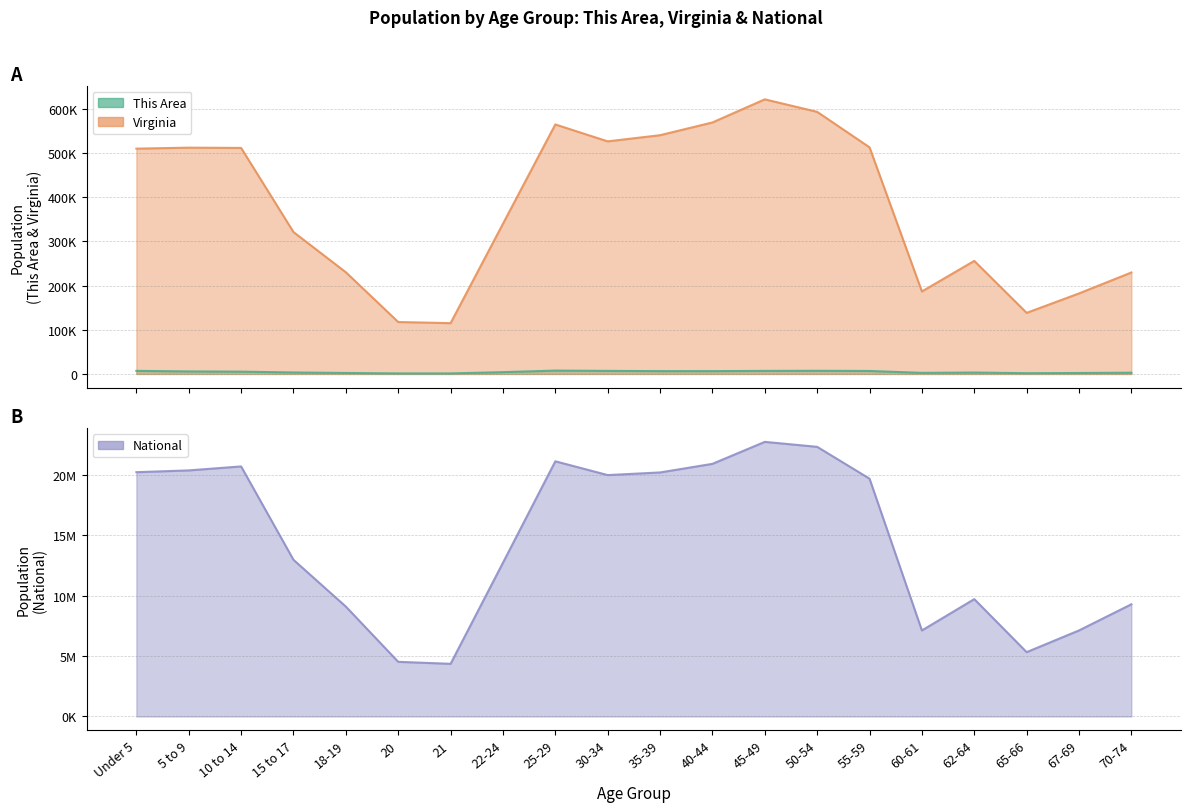

What is the label of the 20th point from the left?

70-74